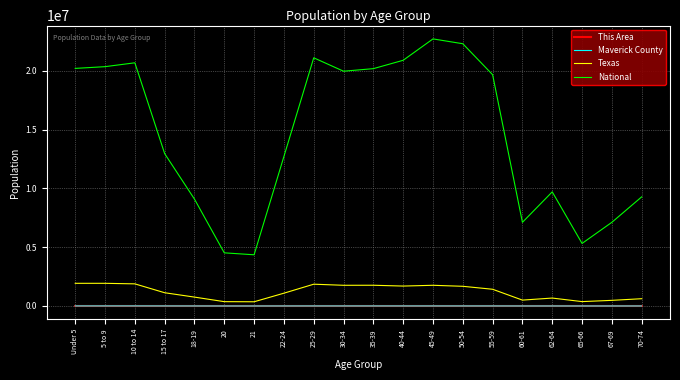

Is the value of This Area at 55-59 greater than the value of National at 45-49?

No